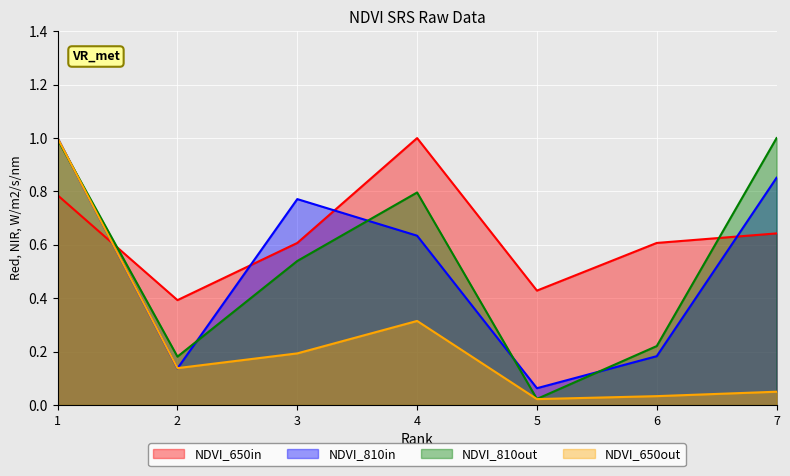

How many lines are shown in the chart?

4